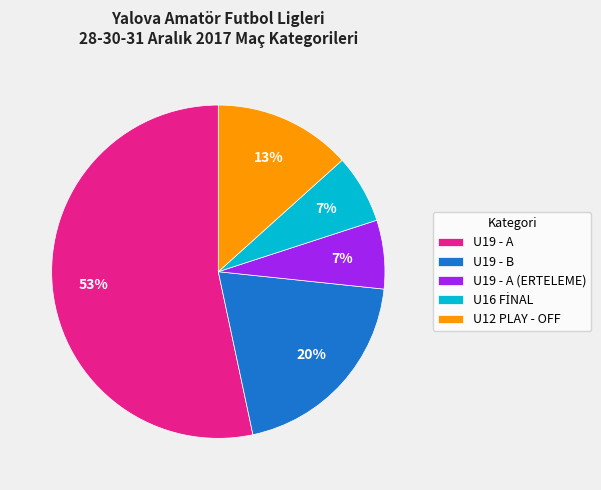

The U19 - B slice represents 33% of the pie. True or false?

False